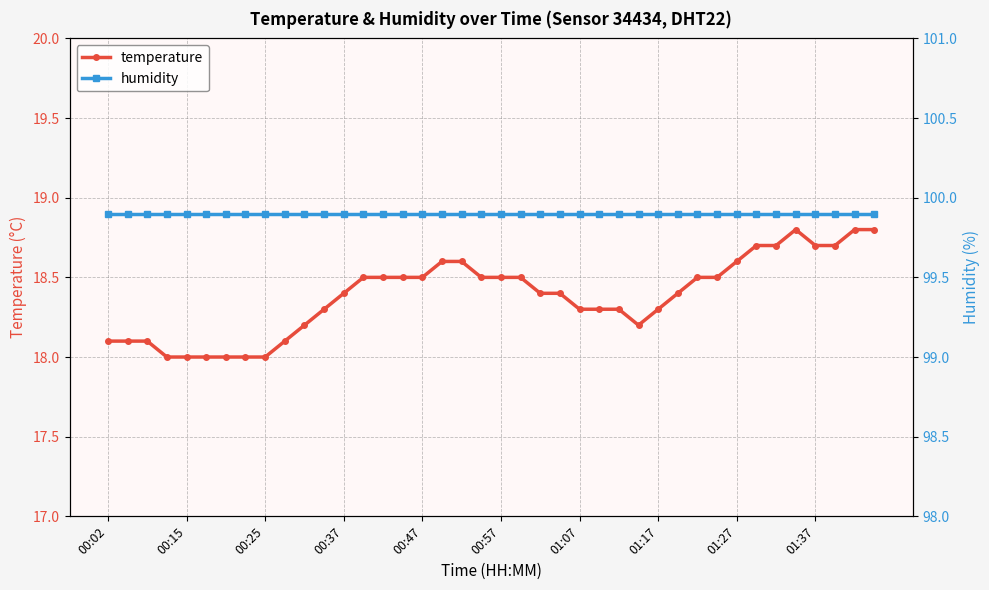

Rank the series by their average value, from highest to lowest.

humidity, temperature